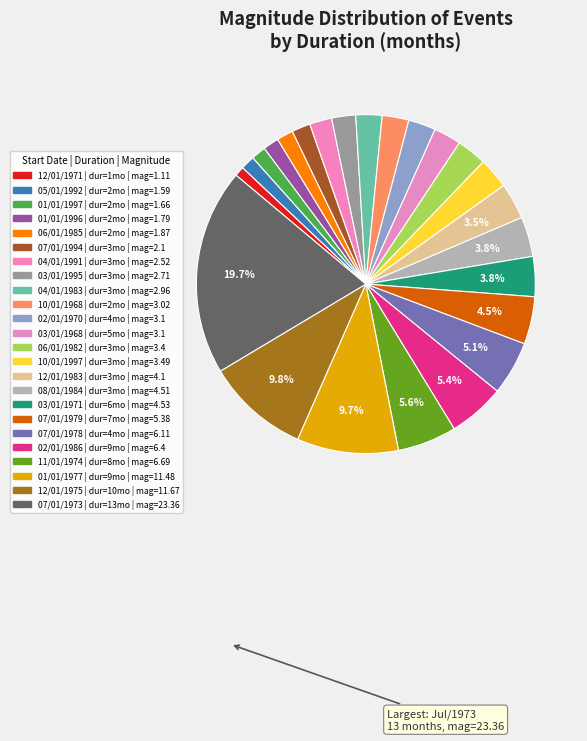

How many slices are in this pie chart?

24